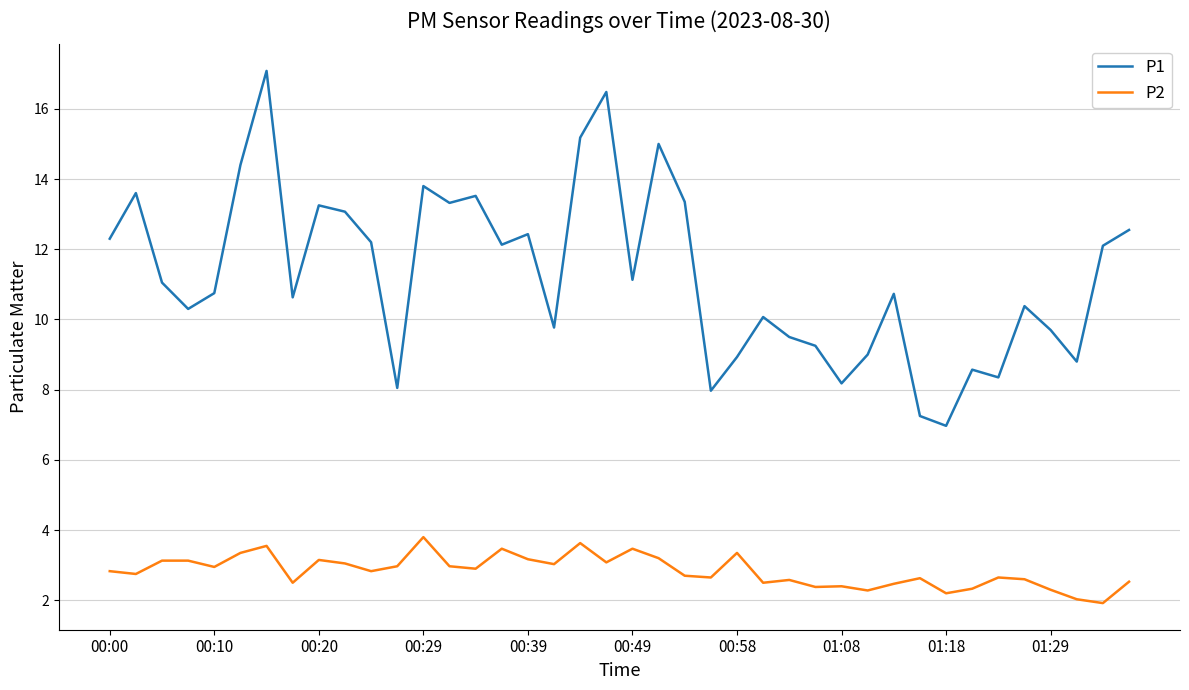

What is the maximum value shown in the chart?

17.1